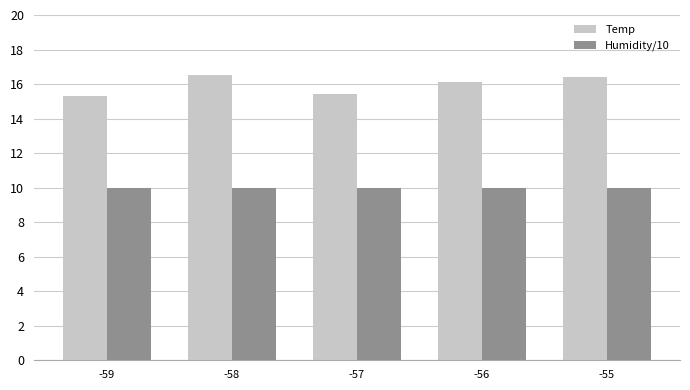

Which series changed the most between -59 and -56?

Temp